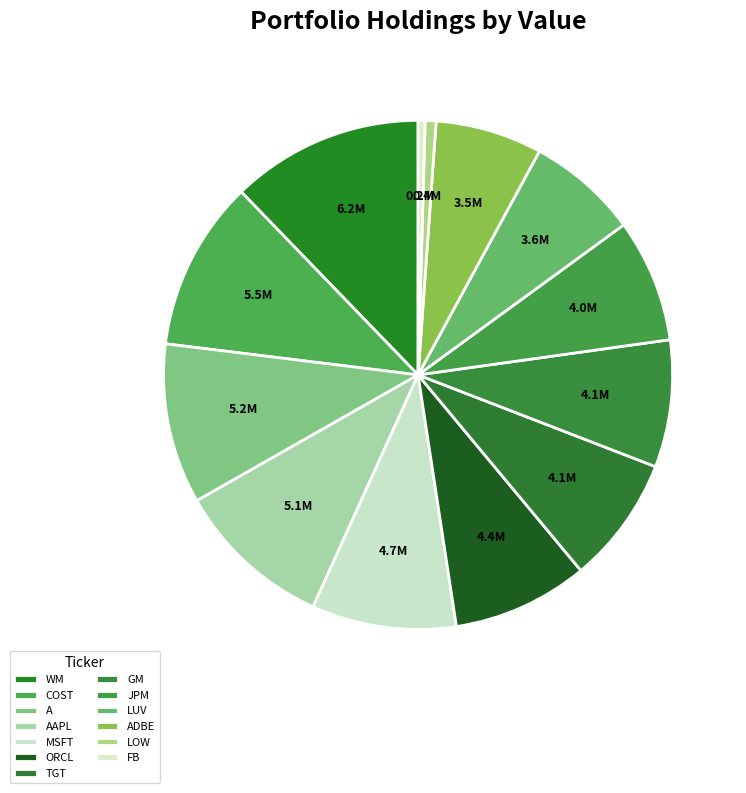

Between LUV and GM, which is larger?

GM